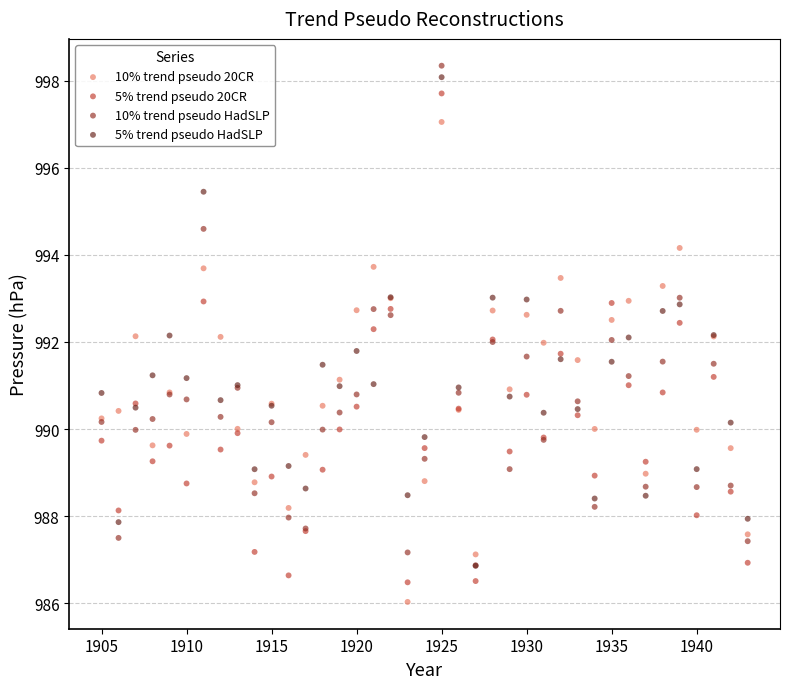

What are all the series names shown in the legend?

10% trend pseudo 20CR, 5% trend pseudo 20CR, 10% trend pseudo HadSLP, 5% trend pseudo HadSLP